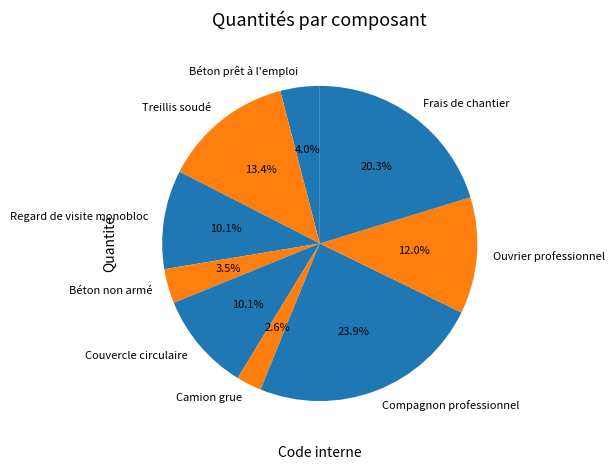

Is Ouvrier professionnel the majority of the pie?

No